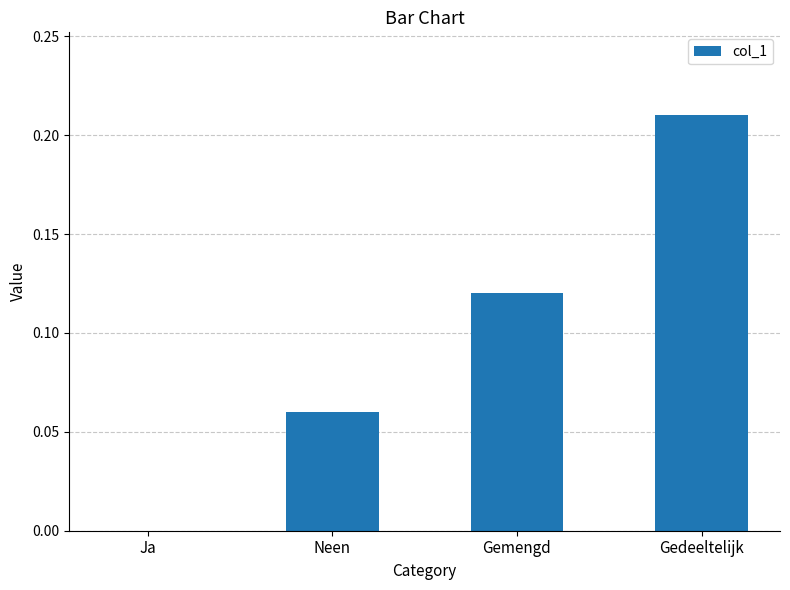

What is the change in value from Ja to Gemengd?

+0.1